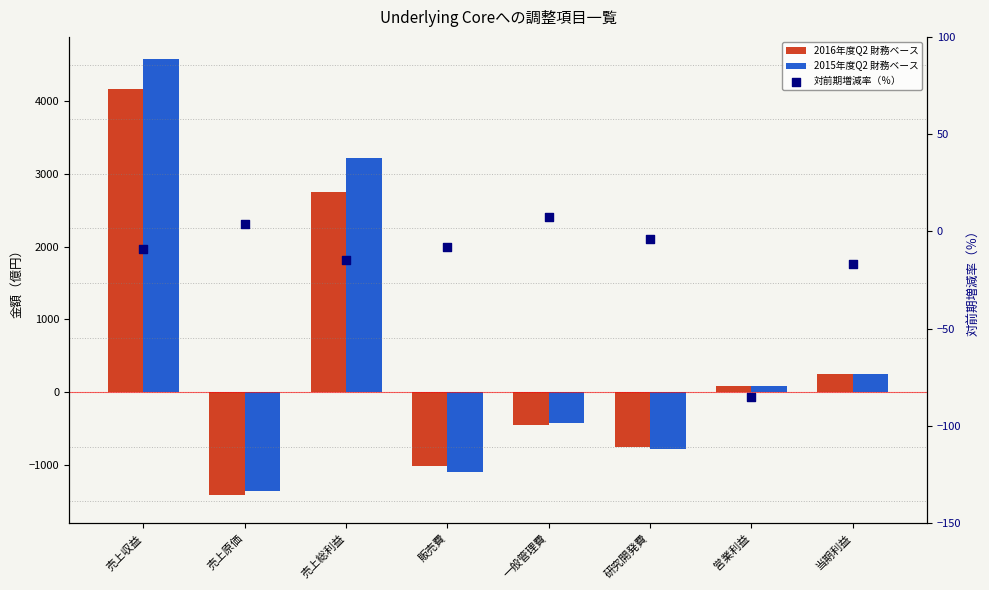

What are all the series names shown in the legend?

2016年度Q2 財務ベース, 2015年度Q2 財務ベース, 対前期増減率（％）